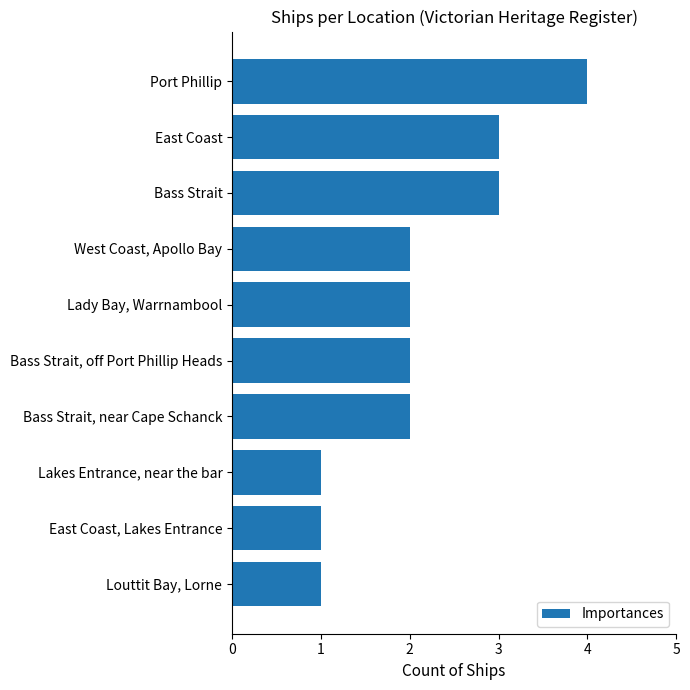

Approximately how many times larger is the value at West Coast, Apollo Bay compared to East Coast?

0.7